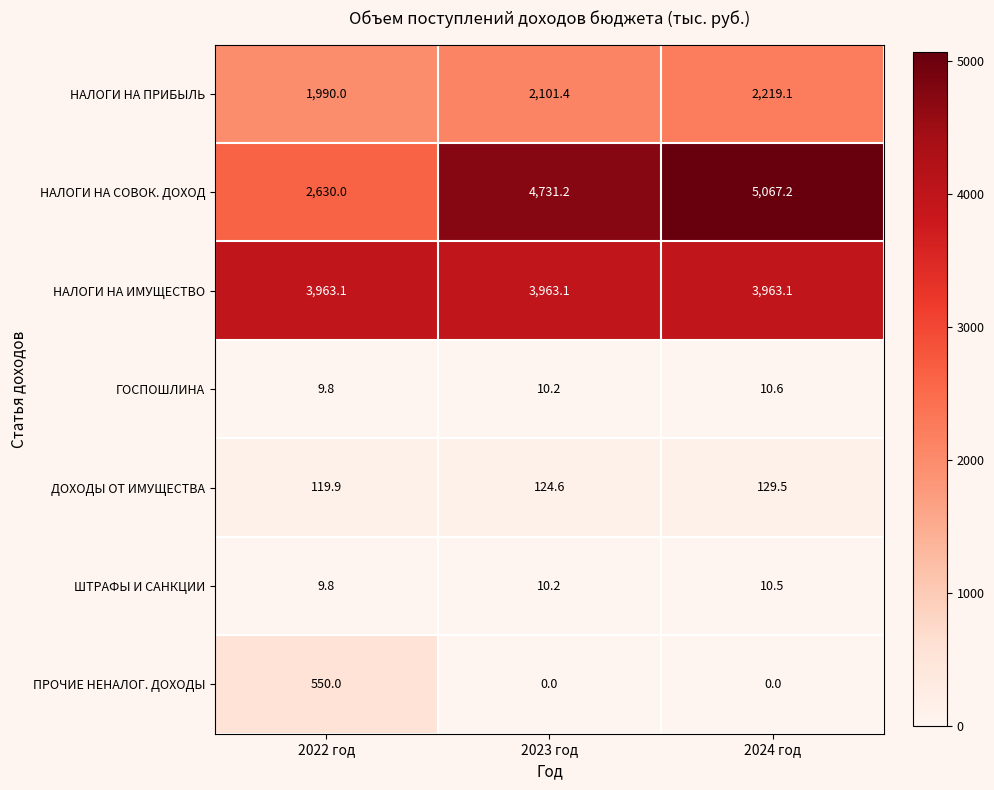

What is the sum of all НАЛОГИ НА ПРИБЫЛЬ values?

6310.5